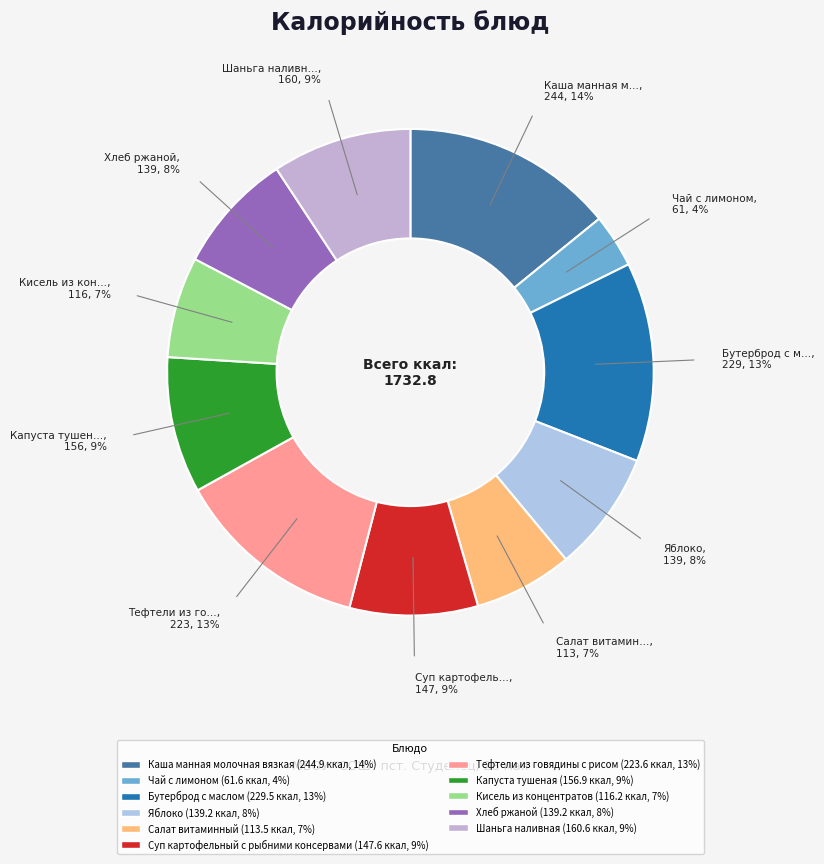

Which slice is the smallest?

Чай с лимоном